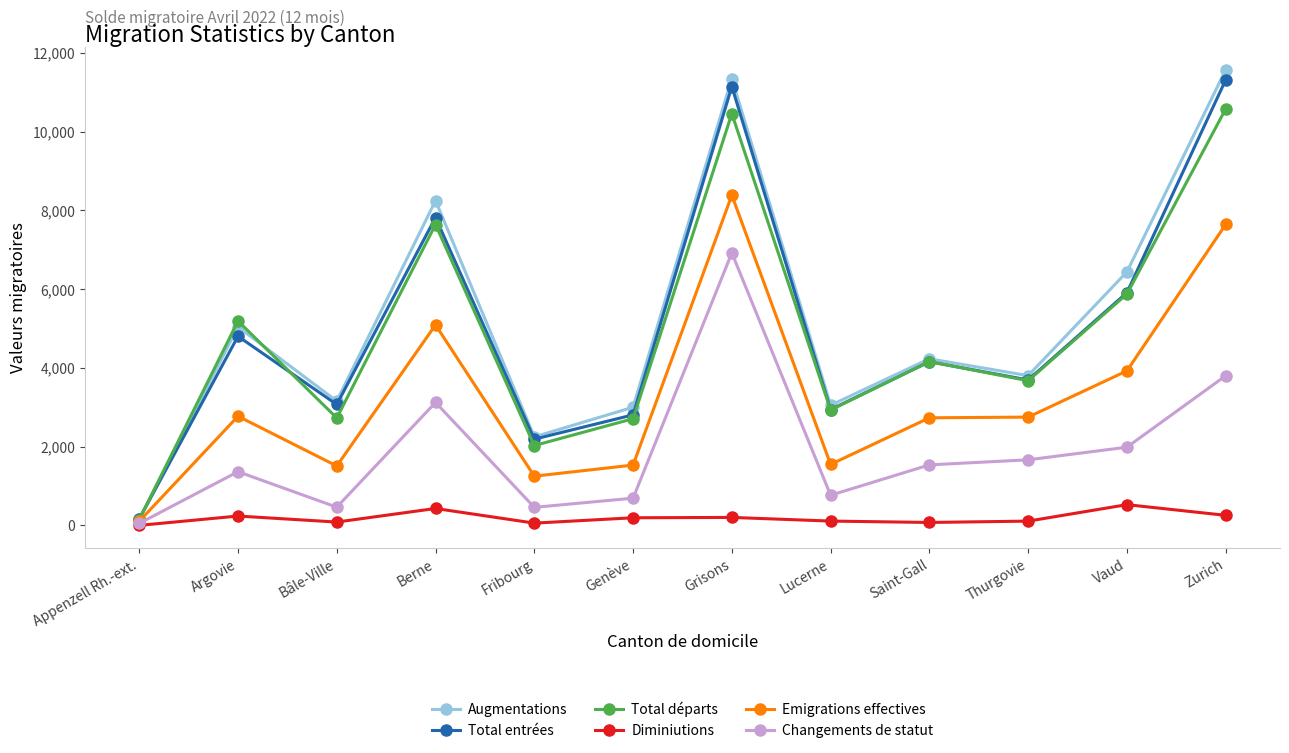

The Total départs series shows 869 at Thurgovie. True or false?

False